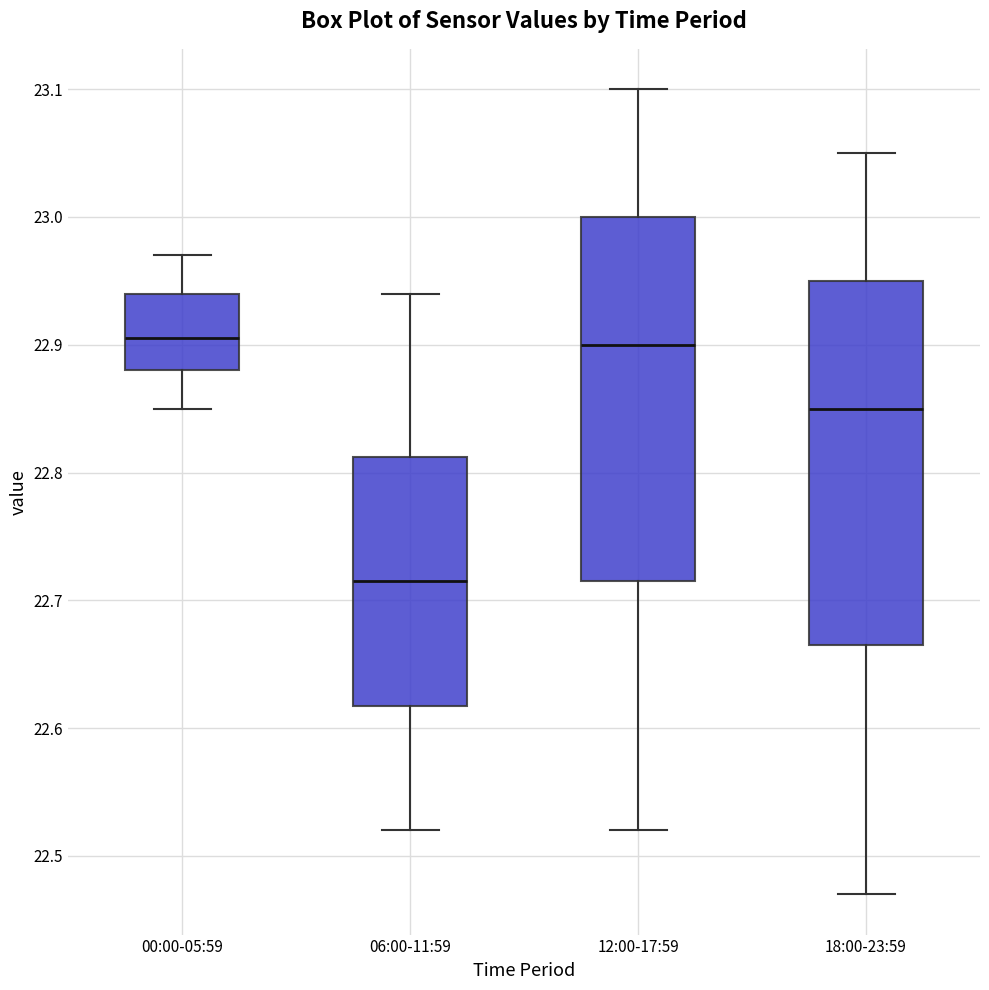

Reading left to right, transcribe this box plot: for each box, give where its median line is, the range the box spans, and where its two whiskers end, as read against the y-axis. The values are not printed on the chart, so give them approximately, as read against the axis.

00:00-05:59: median 22.91, box 22.88 to 22.94, whiskers 22.85 to 22.97
06:00-11:59: median 22.72, box 22.62 to 22.81, whiskers 22.52 to 22.94
12:00-17:59: median 22.90, box 22.72 to 23.00, whiskers 22.52 to 23.10
18:00-23:59: median 22.85, box 22.67 to 22.95, whiskers 22.47 to 23.05